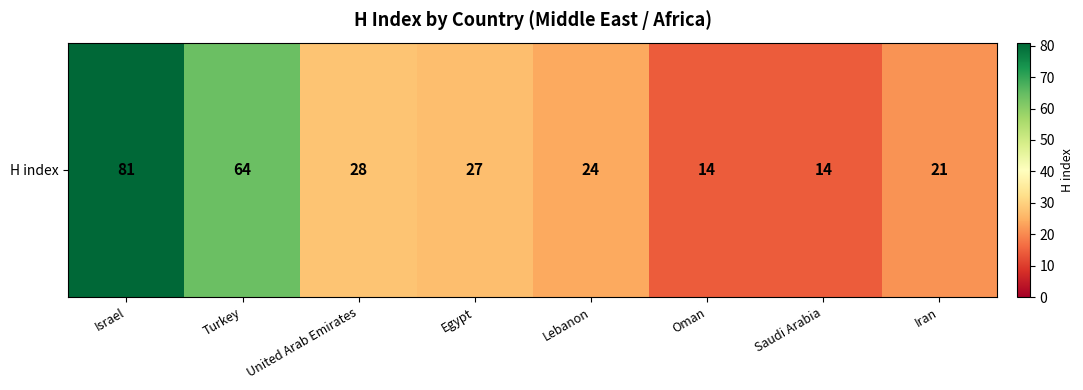

Count the number of values greater than 27.

3